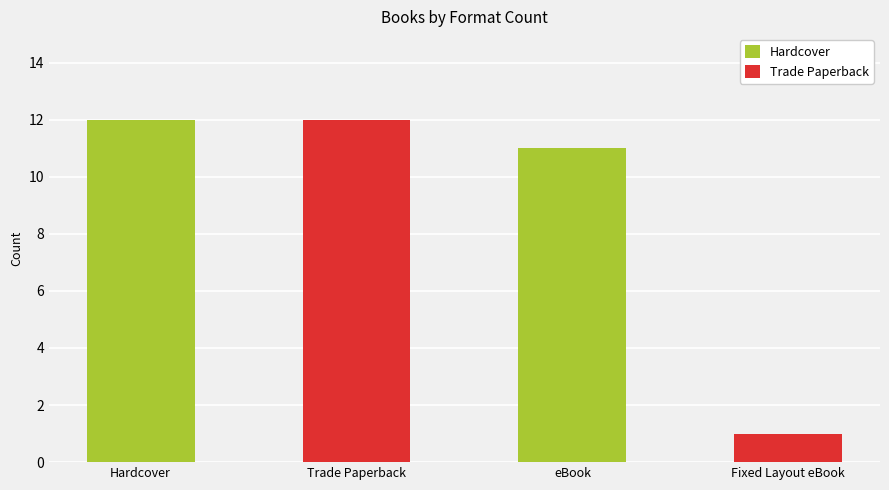

Does the chart contain any negative values?

No